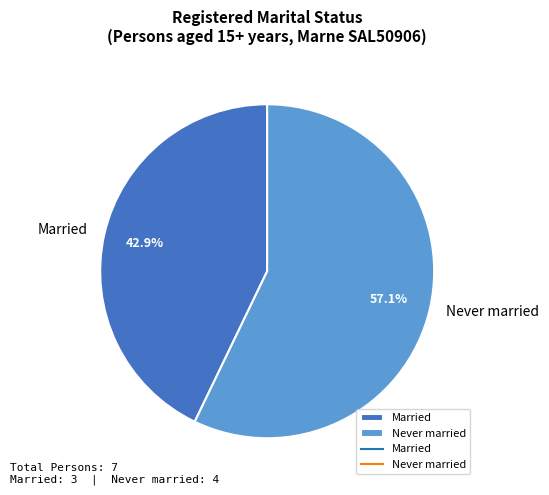

Is there any slice that represents more than half of the pie?

Yes